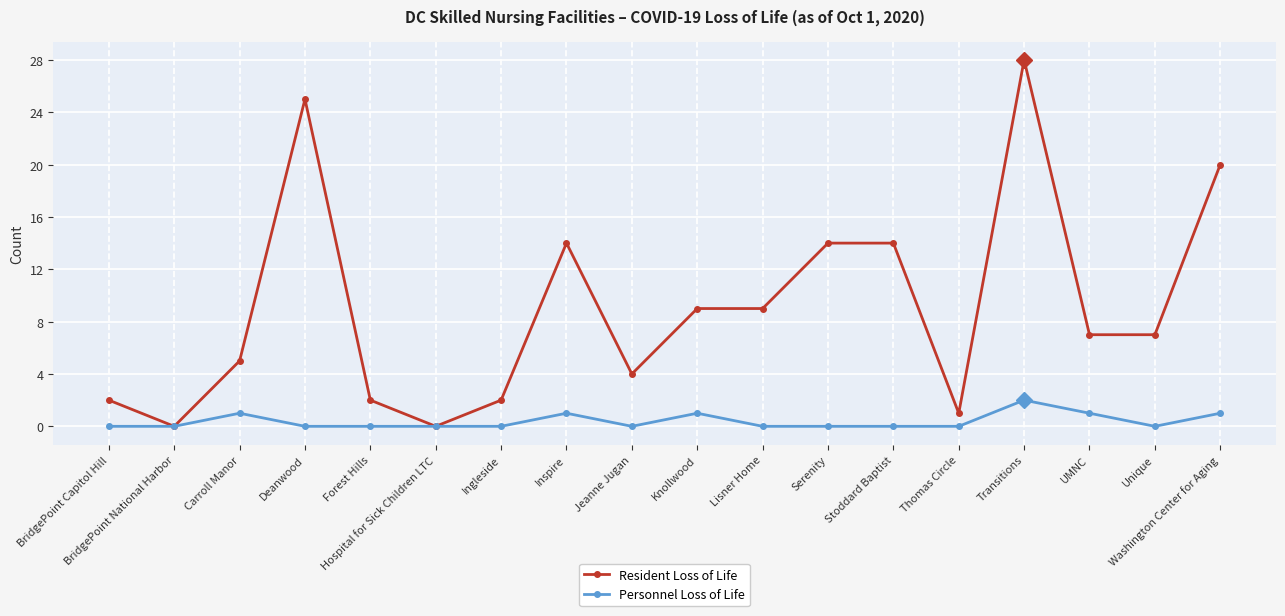

True or false: Resident Loss of Life has a value of -10 at Hospital for Sick Children LTC.

False